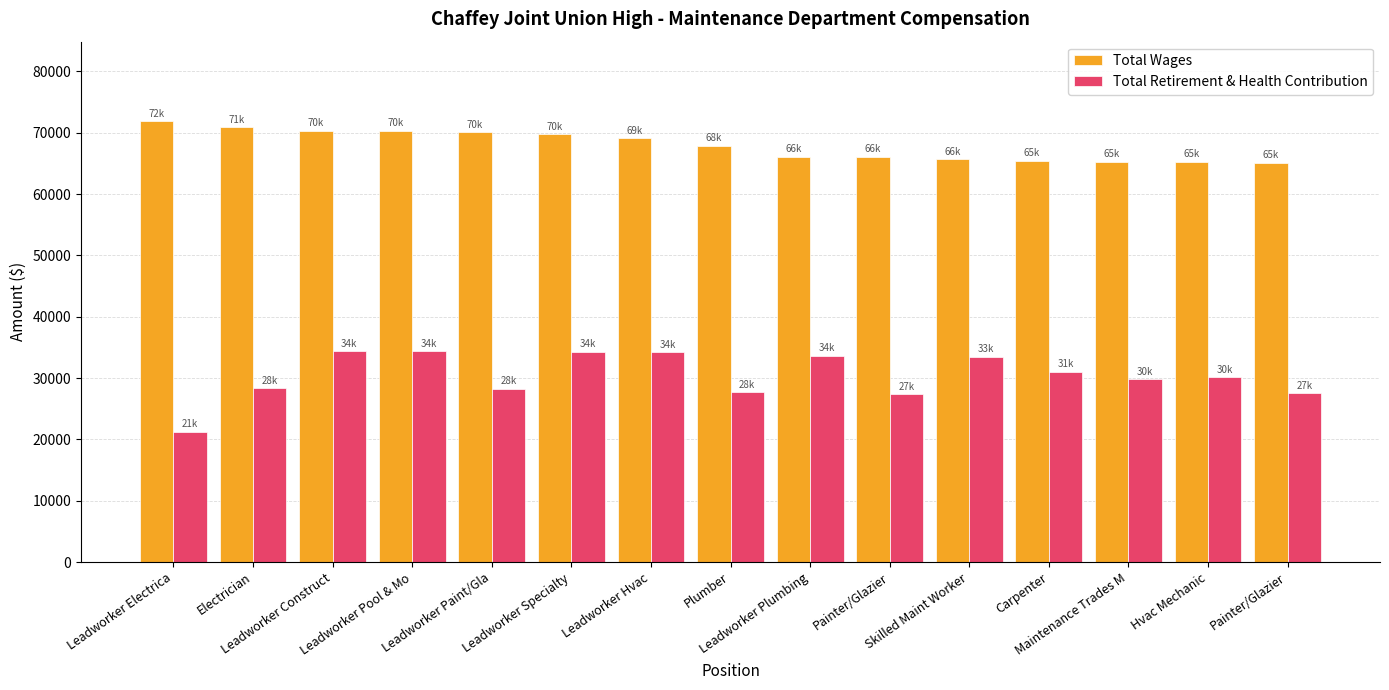

The Total Wages series shows 106332 at Leadworker Electrica. True or false?

False